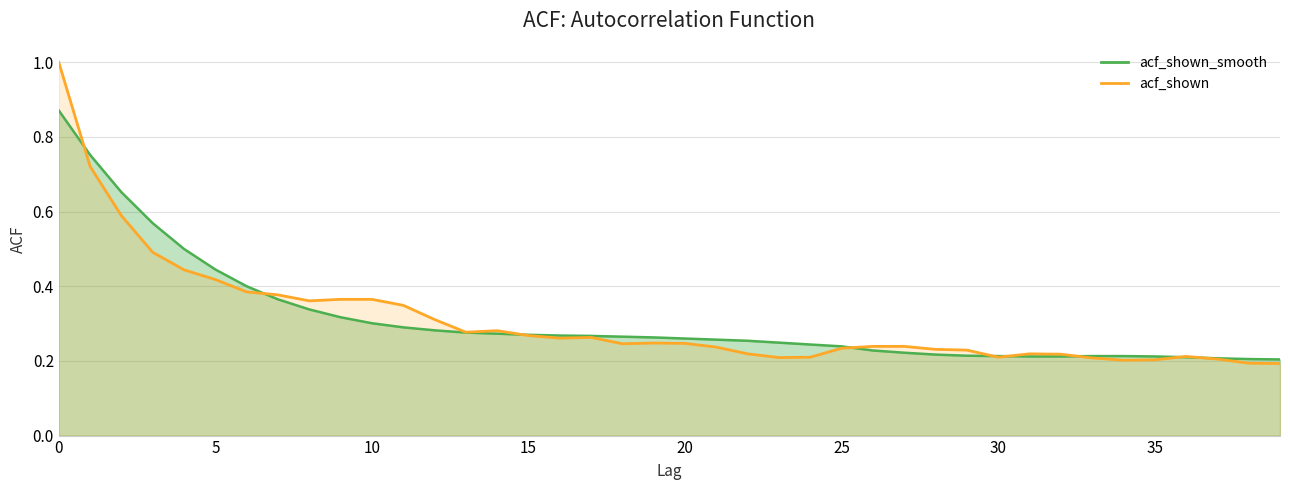

Reading left to right, what are all the values shown in this chart?

acf_shown_smooth: 0=0.9	1=0.8	2=0.7	3=0.6	4=0.5	5=0.4	6=0.4	7=0.4	8=0.3	9=0.3	10=0.3	11=0.3	12=0.3	13=0.3	14=0.3	15=0.3	16=0.3	17=0.3	18=0.3	19=0.3	20=0.3	21=0.3	22=0.3	23=0.2	24=0.2	25=0.2	26=0.2	27=0.2	28=0.2	29=0.2	30=0.2	31=0.2	32=0.2	33=0.2	34=0.2	35=0.2	36=0.2	37=0.2	38=0.2	39=0.2
acf_shown: 0=1.0	1=0.7	2=0.6	3=0.5	4=0.4	5=0.4	6=0.4	7=0.4	8=0.4	9=0.4	10=0.4	11=0.3	12=0.3	13=0.3	14=0.3	15=0.3	16=0.3	17=0.3	18=0.2	19=0.2	20=0.2	21=0.2	22=0.2	23=0.2	24=0.2	25=0.2	26=0.2	27=0.2	28=0.2	29=0.2	30=0.2	31=0.2	32=0.2	33=0.2	34=0.2	35=0.2	36=0.2	37=0.2	38=0.2	39=0.2